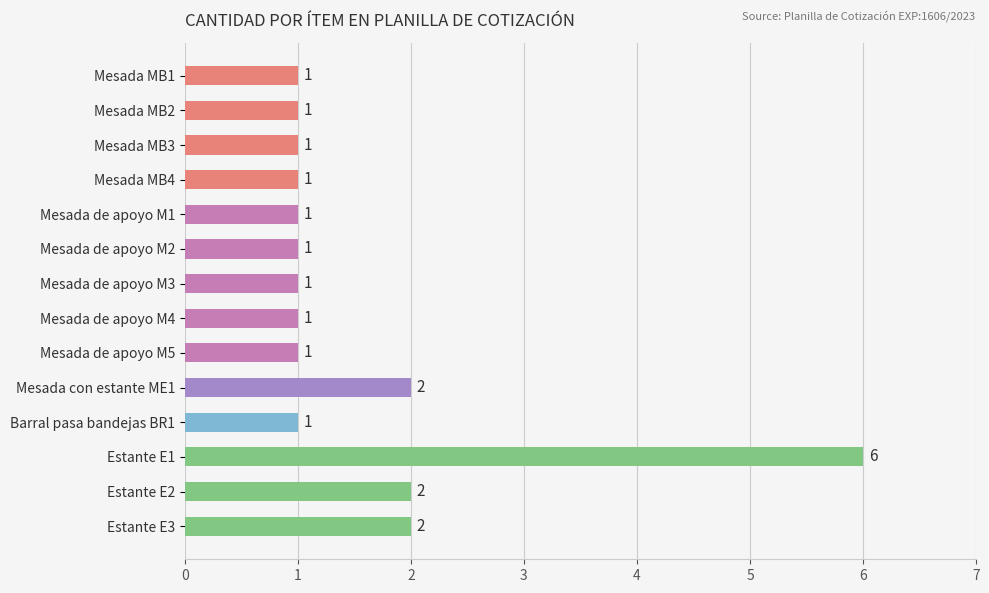

Which category has the highest value across all series?

Estante E1